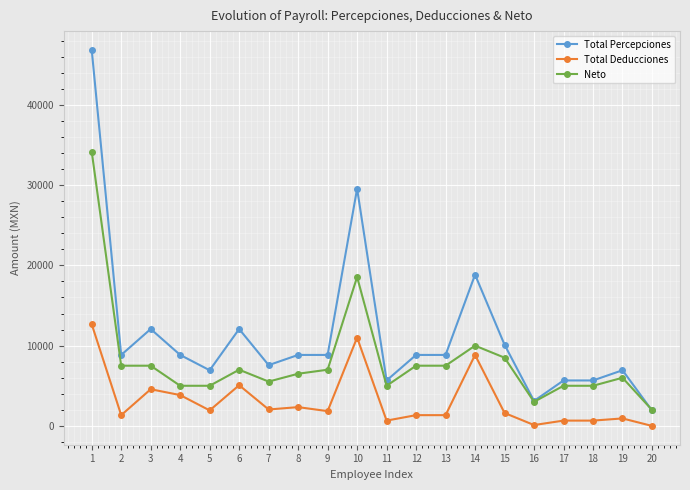

Which series has the largest total across all categories?

Total Percepciones